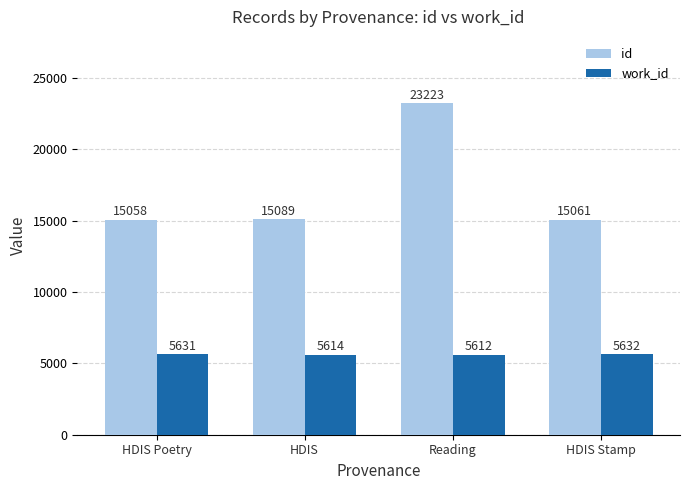

What is the sum of all work_id values?

22489